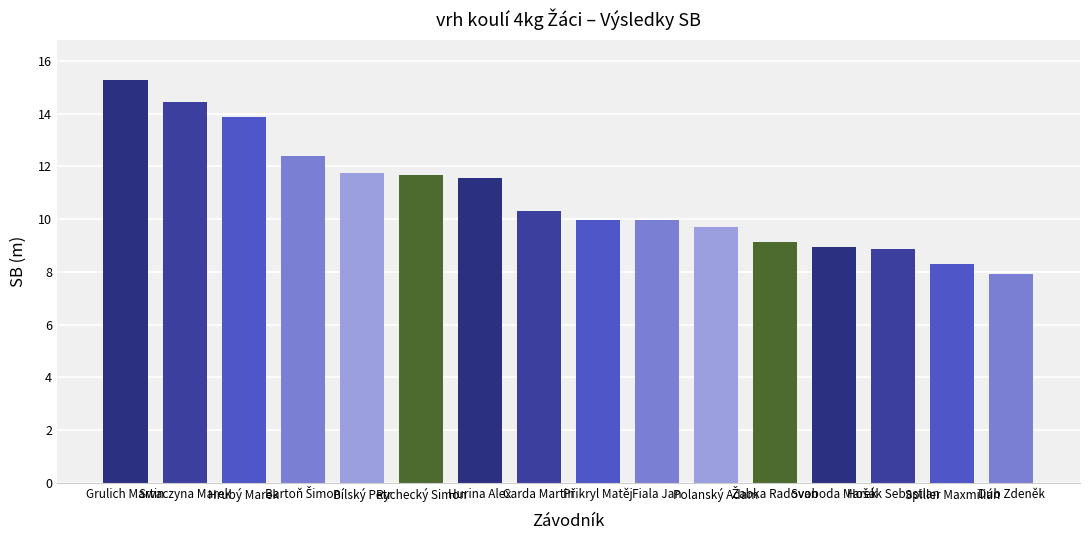

What is the label of the 16th bar from the right?

Grulich Martin